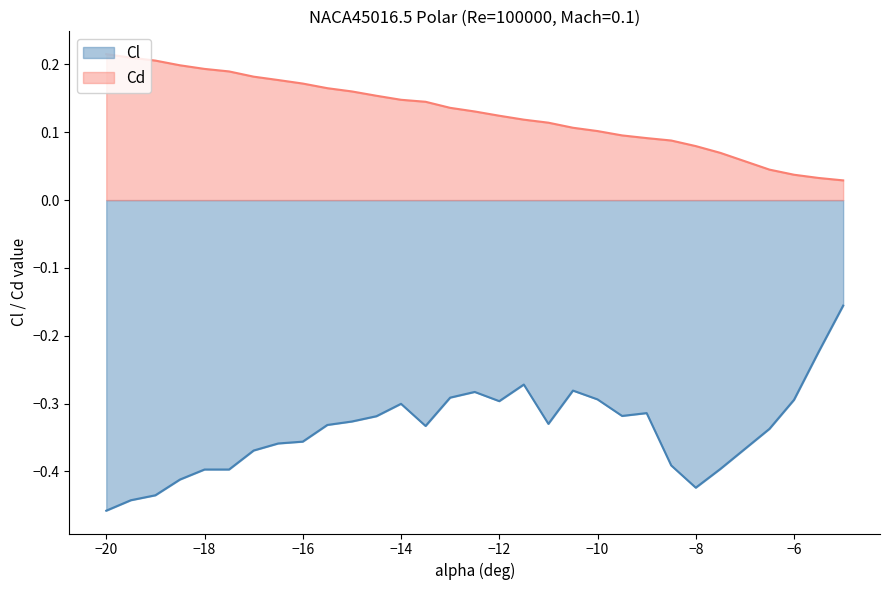

Reading right to left, extract all data points from this chart.

alpha: 0.0	0.0	0.0	0.0	0.1	0.1	0.1	0.1	0.1	0.1	0.1	0.1	0.1	0.1	0.1	0.1	0.1	0.1	0.2	0.2	0.2	0.2	0.2	0.2	0.2	0.2	0.2	0.2	0.2	0.2
Cl: -0.2	-0.2	-0.3	-0.3	-0.4	-0.4	-0.4	-0.3	-0.3	-0.3	-0.3	-0.3	-0.3	-0.3	-0.3	-0.3	-0.3	-0.3	-0.3	-0.3	-0.3	-0.4	-0.4	-0.4	-0.4	-0.4	-0.4	-0.4	-0.4	-0.5